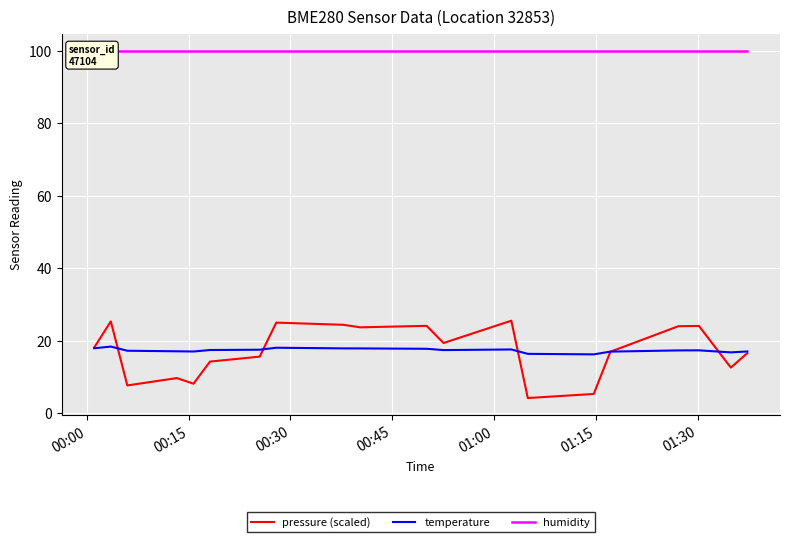

What is the minimum value for pressure (scaled)?

4.2